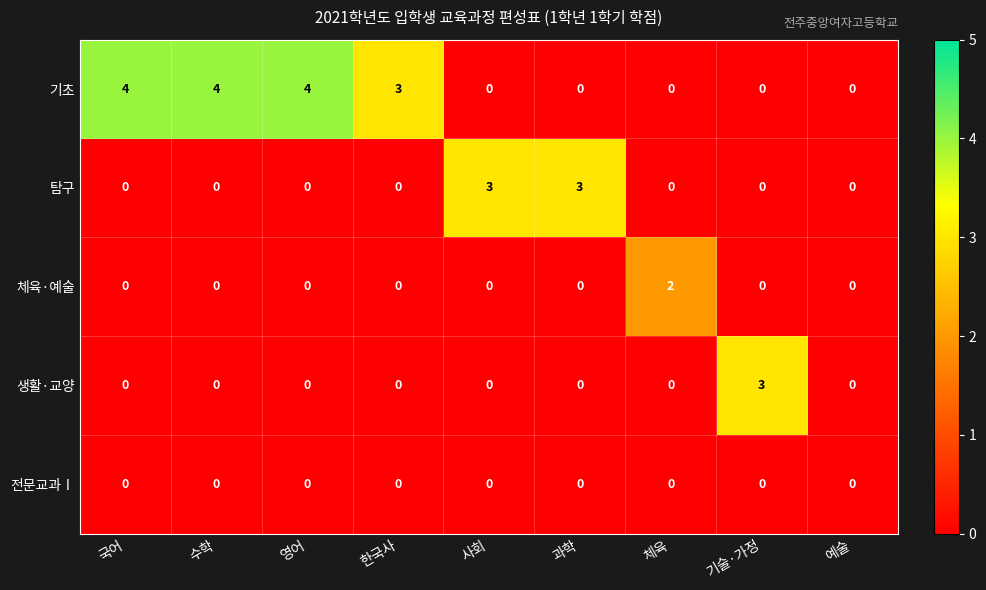

Is it true that 탐구 equals 5 at 과학?

False